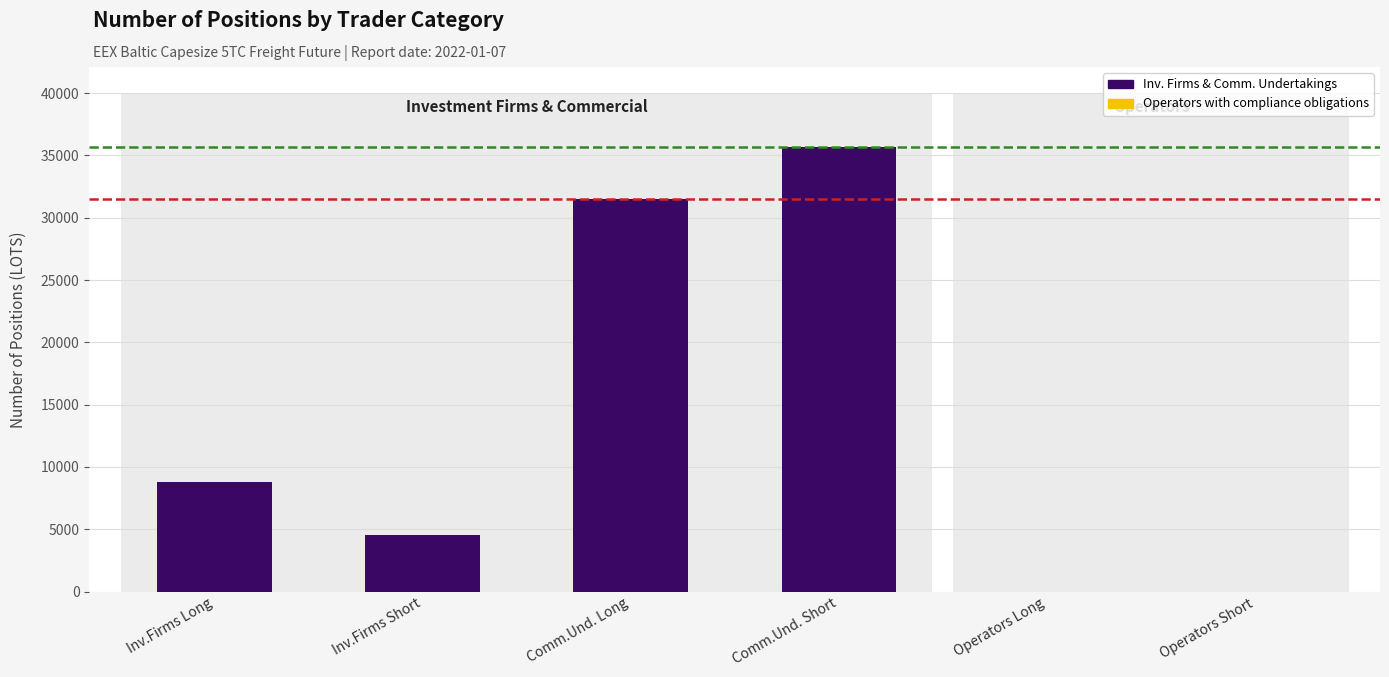

What is the sum of all values?

80507.1